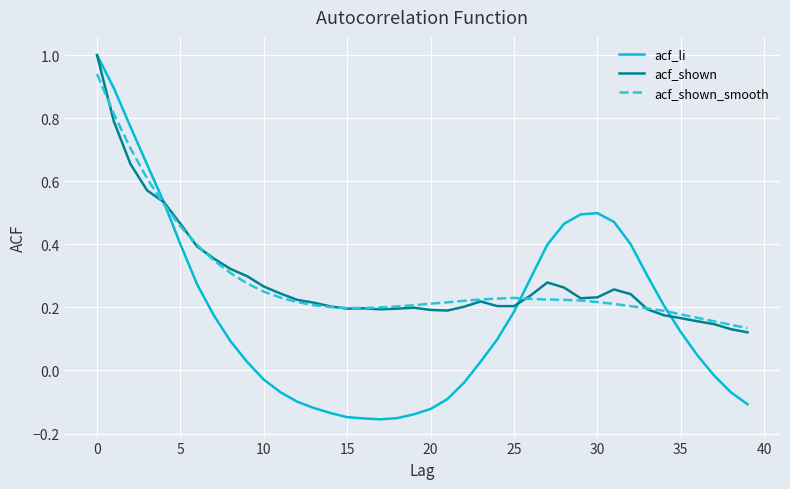

What is the greatest value displayed?

1.0